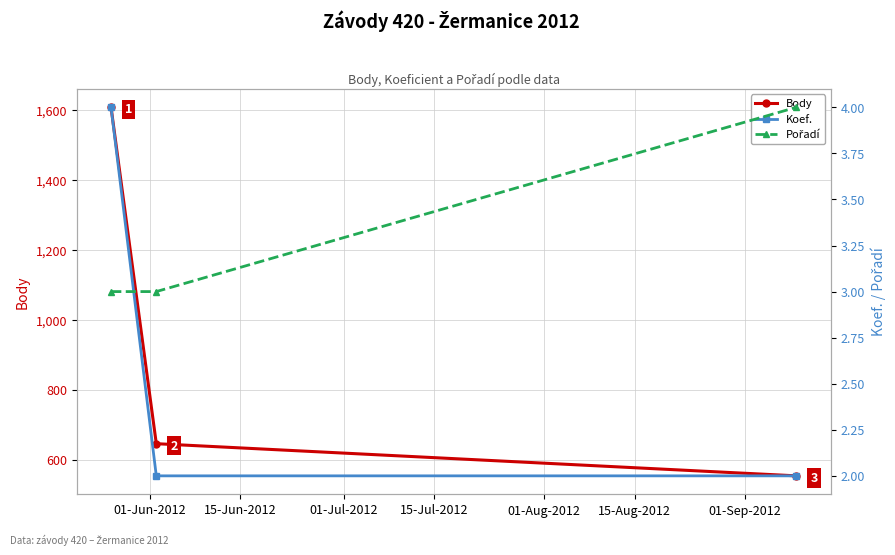

Reading right to left, transcribe all the data shown in this chart.

Body: 554	646	1608
Koef.: 2	2	4
Pořadí: 4	3	3